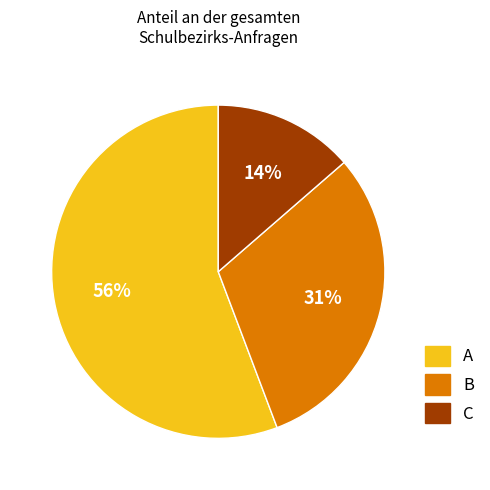

How many slices are in this pie chart?

3